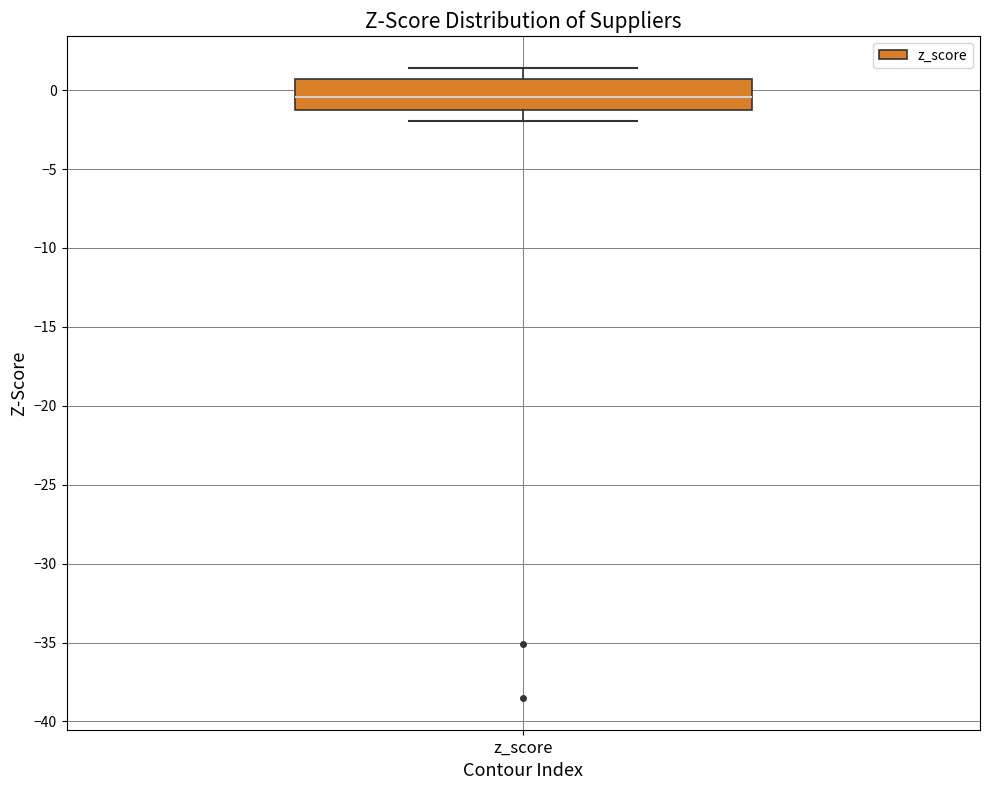

Read this box plot against the y-axis: the position of the median line, the range covered by the box, and the ends of both whiskers. The values are not printed on the chart, so give them approximately, as read against the axis.

median -0.5, box -1.5 to 0.5, whiskers -2.0 to 1.5